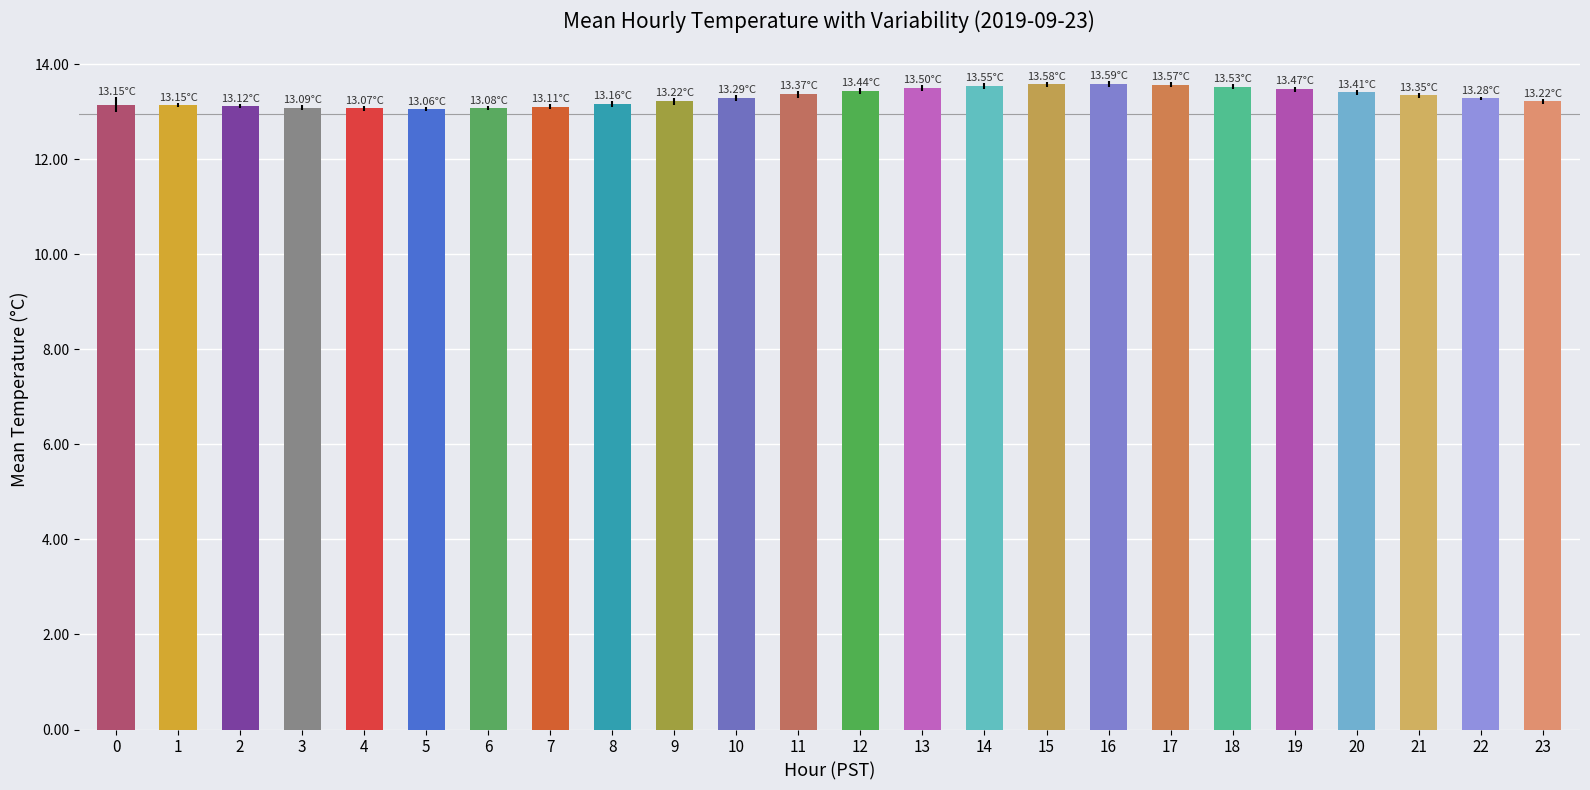

What is the change in value from 9 to 16?

+0.4